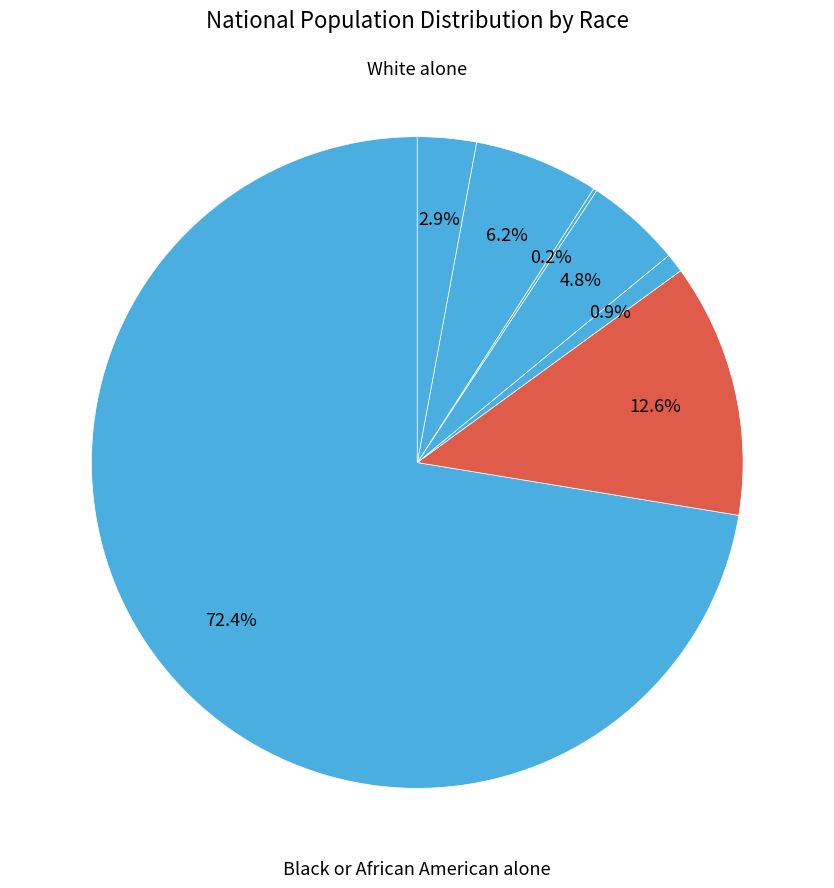

To the nearest percent, what is the difference between the largest and smallest slice percentages?

72%